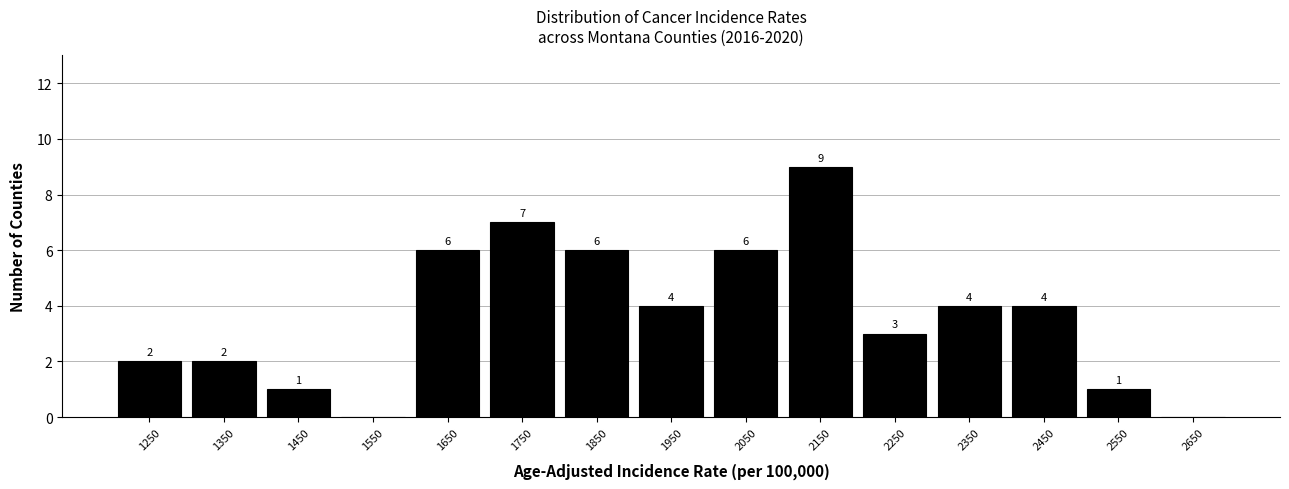

Over which range of the x-axis is the bar tallest?

2100 to 2200